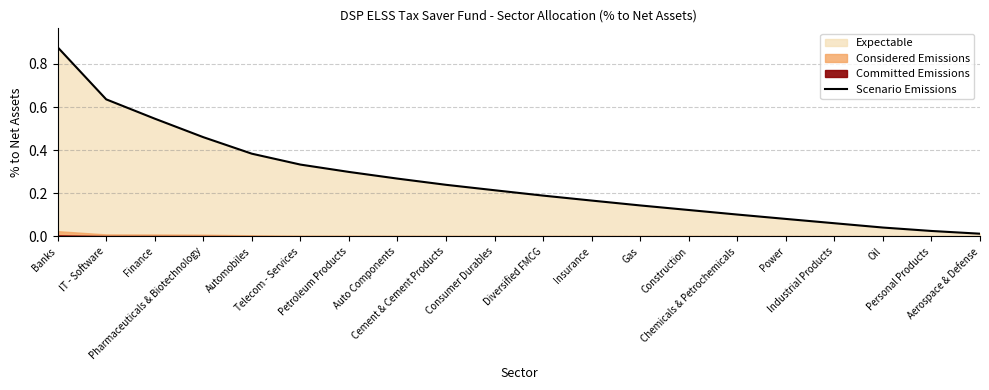

Reading right to left, extract all data points from this chart.

Aerospace & Defense=0.0	Personal Products=0.0	Oil=0.0	Industrial Products=0.1	Power=0.1	Chemicals & Petrochemicals=0.1	Construction=0.1	Gas=0.1	Insurance=0.2	Diversified FMCG=0.2	Consumer Durables=0.2	Cement & Cement Products=0.2	Auto Components=0.3	Petroleum Products=0.3	Telecom - Services=0.3	Automobiles=0.4	Pharmaceuticals & Biotechnology=0.5	Finance=0.5	IT - Software=0.6	Banks=0.9